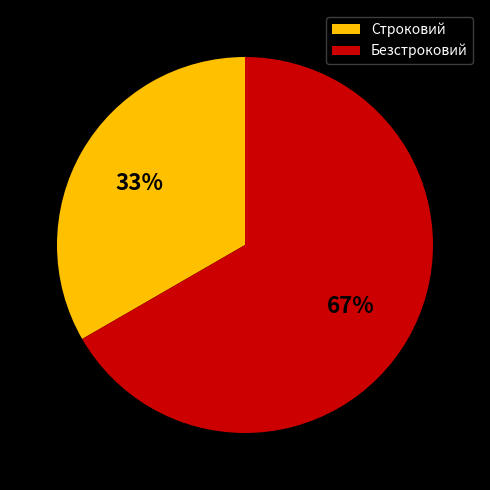

What is the majority slice?

Безстроковий